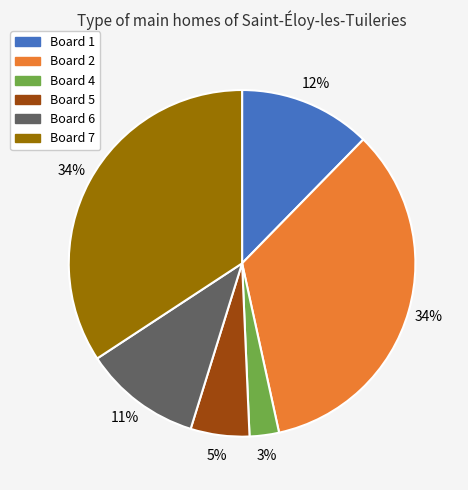

How many segments does this pie chart have?

6